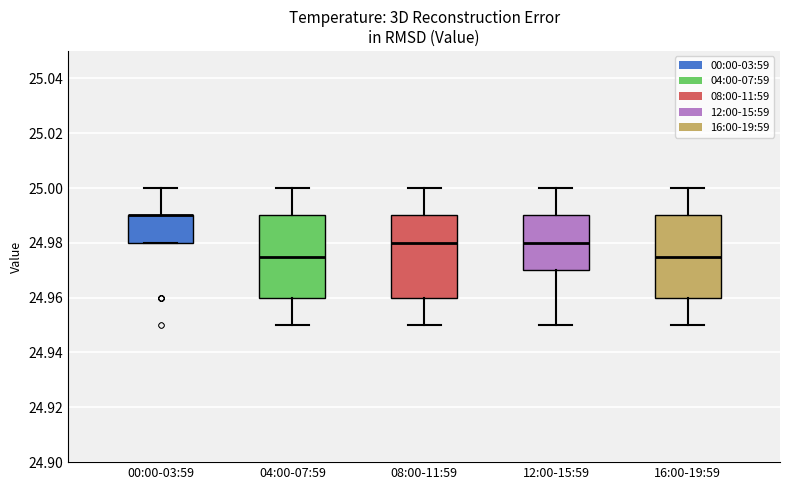

Reading left to right, transcribe this box plot: for each box, give where its median line is, the range the box spans, and where its two whiskers end, as read against the y-axis. The values are not printed on the chart, so give them approximately, as read against the axis.

00:00-03:59: median 24.990 (drawn on the box's upper edge), box 24.980 to 24.990, whiskers 24.980 to 25.000
04:00-07:59: median 24.976, box 24.960 to 24.990, whiskers 24.950 to 25.000
08:00-11:59: median 24.980, box 24.960 to 24.990, whiskers 24.950 to 25.000
12:00-15:59: median 24.980, box 24.970 to 24.990, whiskers 24.950 to 25.000
16:00-19:59: median 24.976, box 24.960 to 24.990, whiskers 24.950 to 25.000